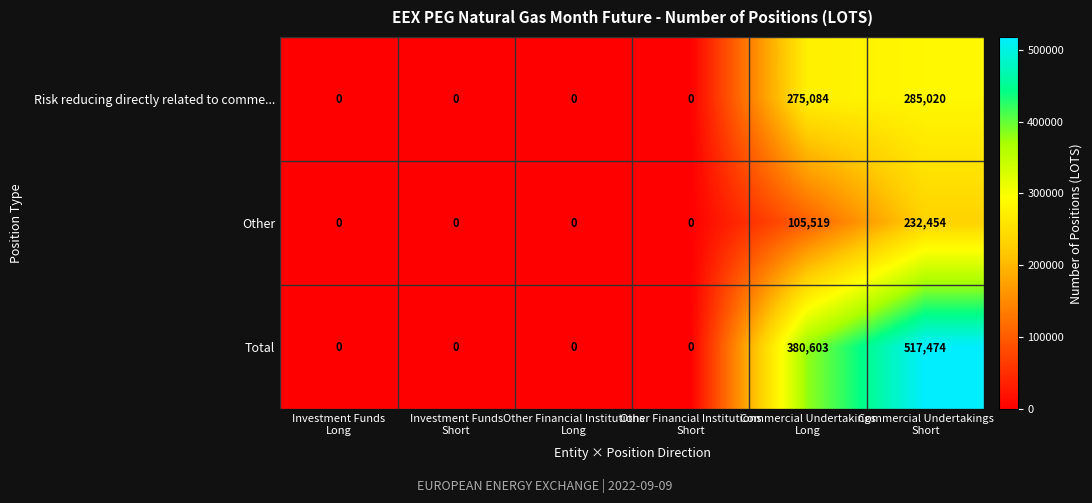

Rank the series by their maximum value, from lowest to highest.

Other, Risk reducing directly related to comme..., Total